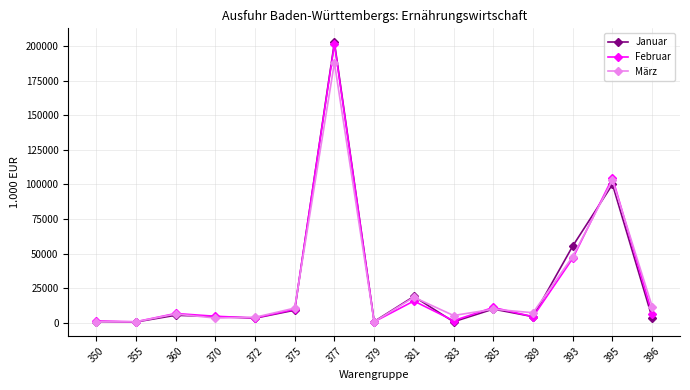

Between 381 and 396, which series saw the biggest shift?

Januar